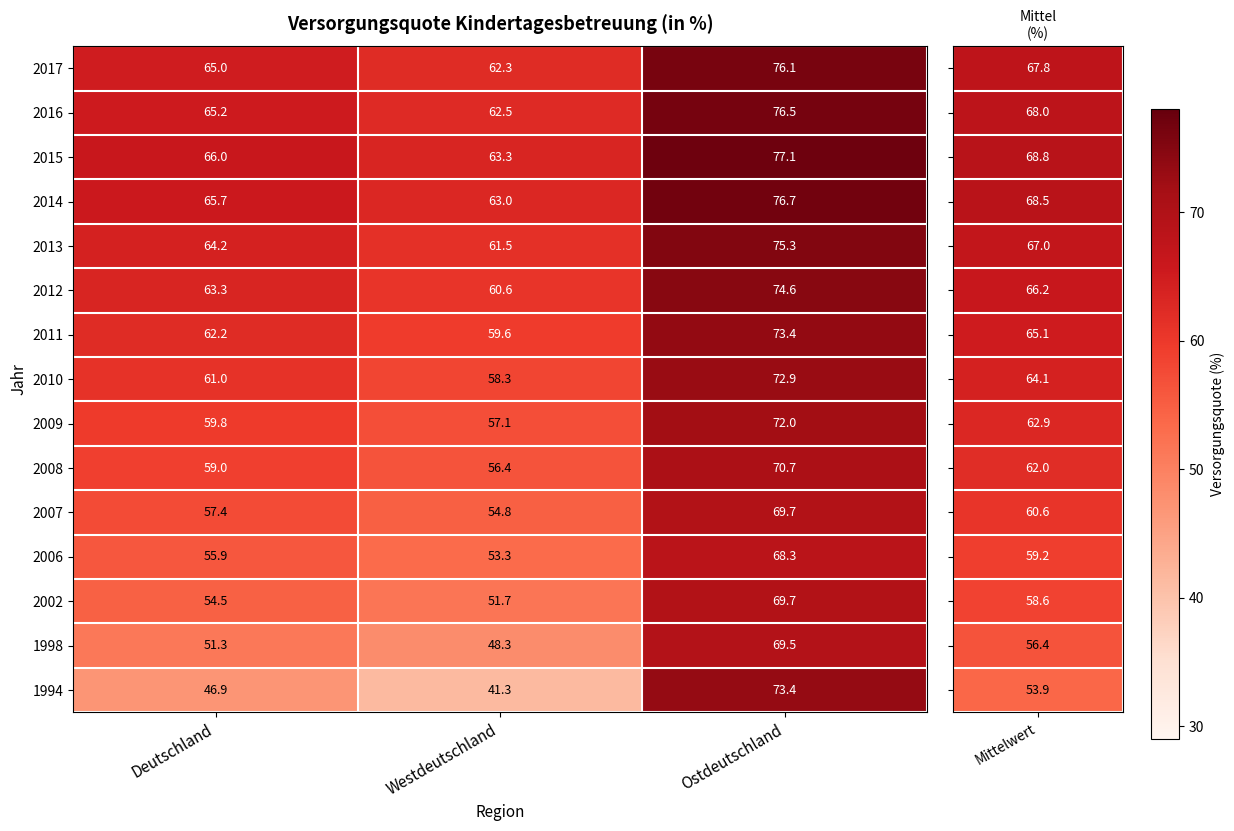

True or false: 2012 has a value of 60.6 at Westdeutschland.

True